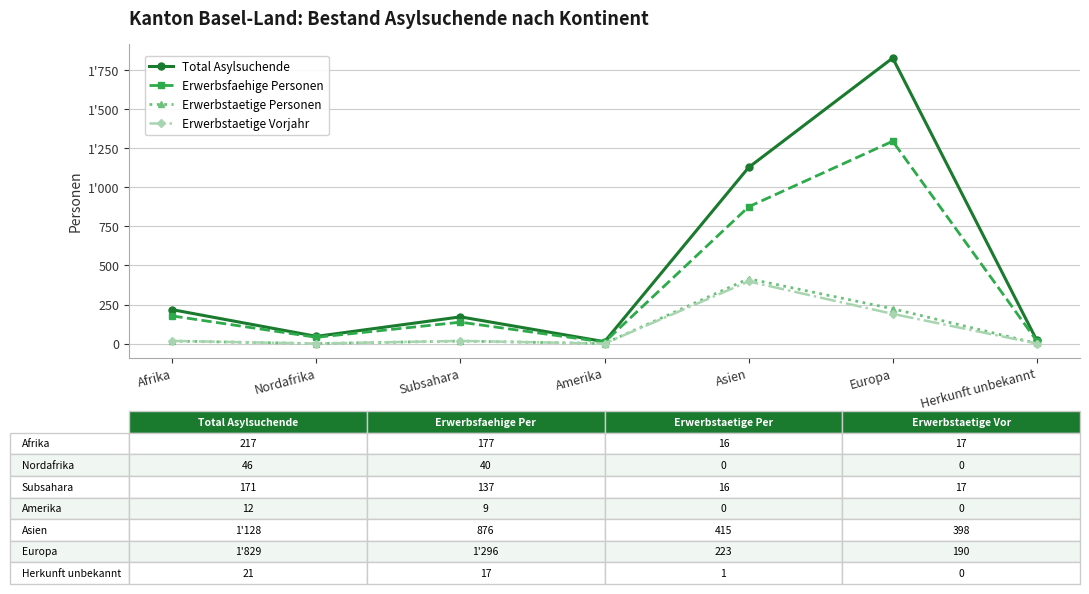

Reading right to left, extract all data points from this chart.

Total Asylsuchende: 21	1829	1128	12	171	46	217
Erwerbsfaehige Personen: 17	1296	876	9	137	40	177
Erwerbstaetige Personen: 1	223	415	0	16	0	16
Erwerbstaetige Vorjahr: 0	190	398	0	17	0	17